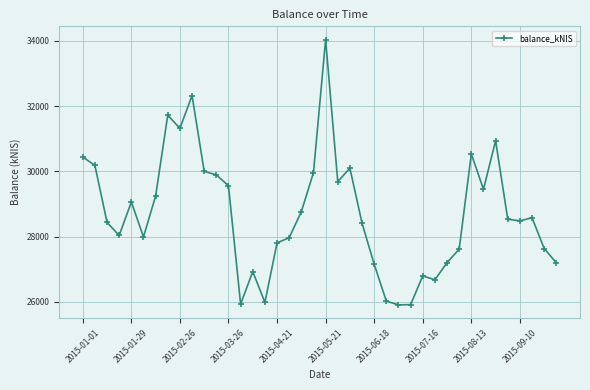

What is the smallest value displayed?

25909.8